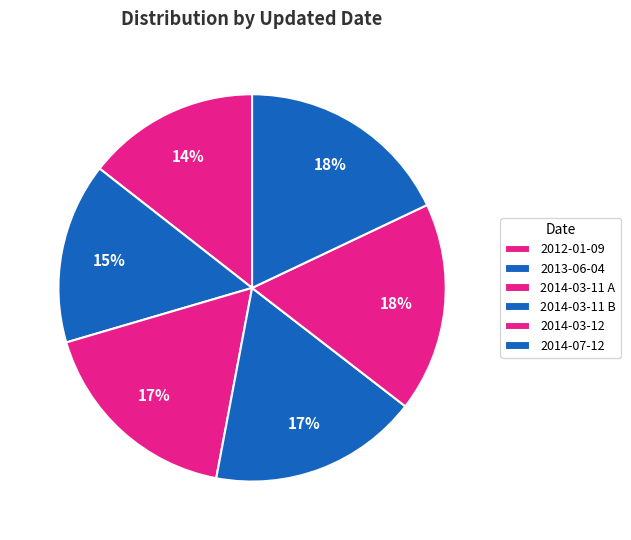

What is the change in value from 2014-03-11 B to 2014-03-12?

+24